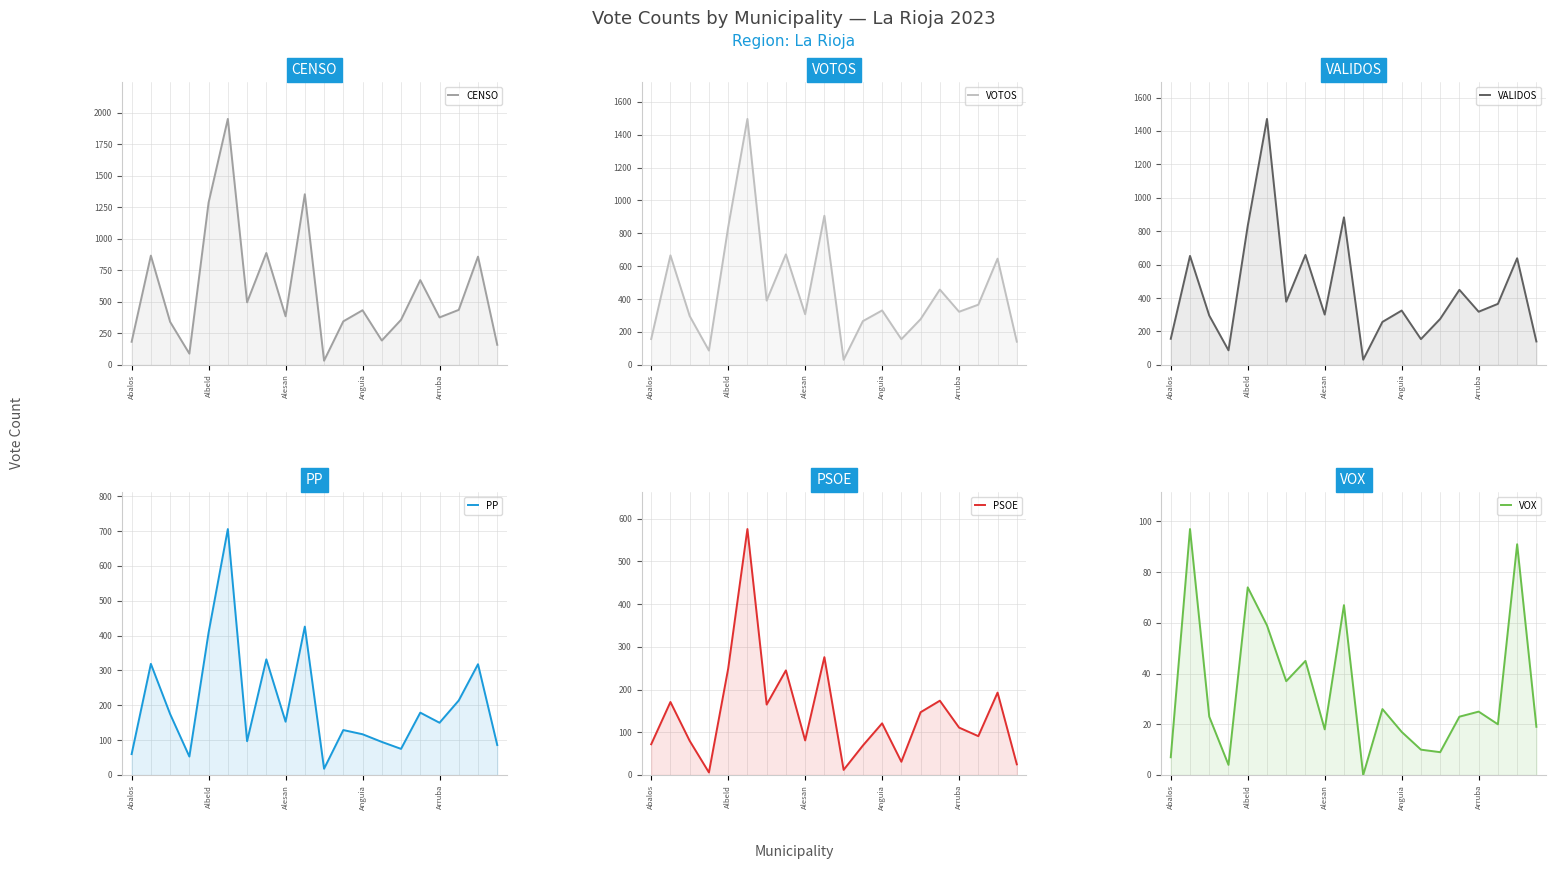

The value of VALIDOS at 11 is 257. True or false?

True